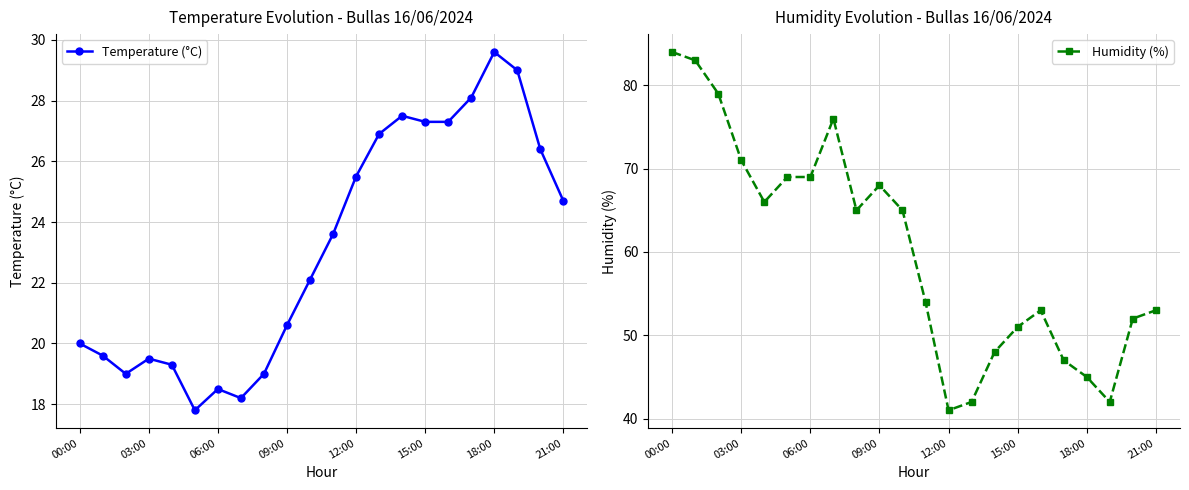

At which label is Temperature (°C) closest to 23?

11